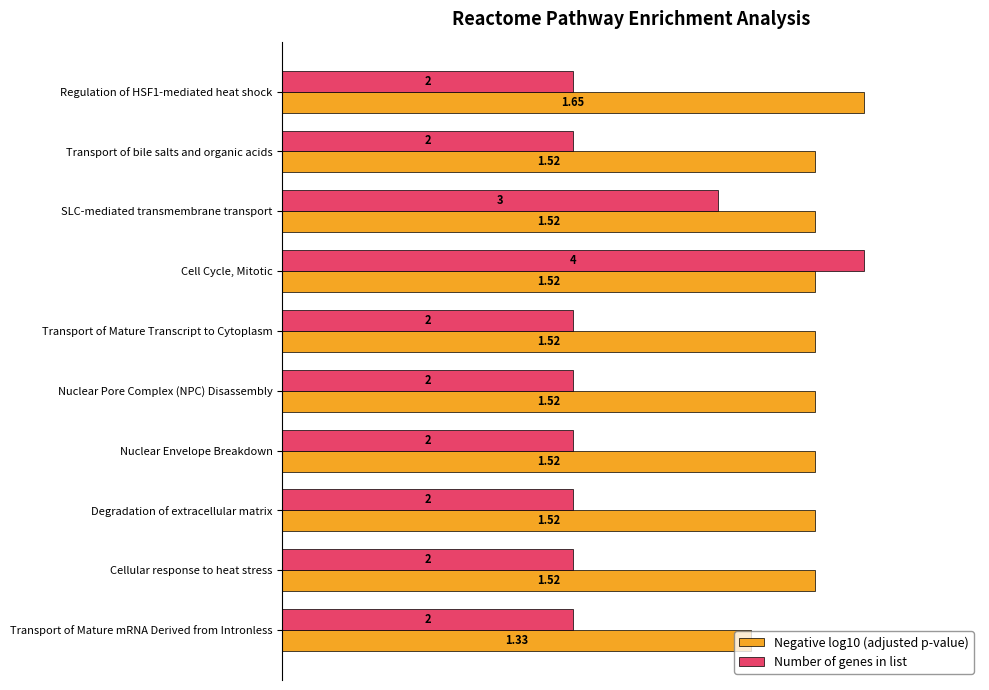

What are all the series names shown in the legend?

Negative log10 (adjusted p-value), Number of genes in list